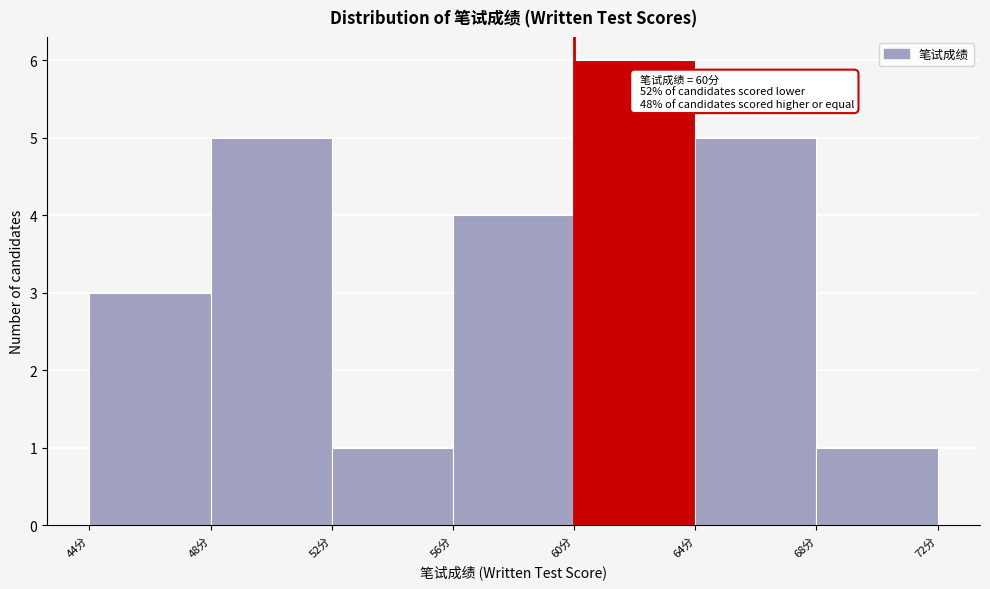

Which range on the x-axis has the tallest bar?

60 to 64